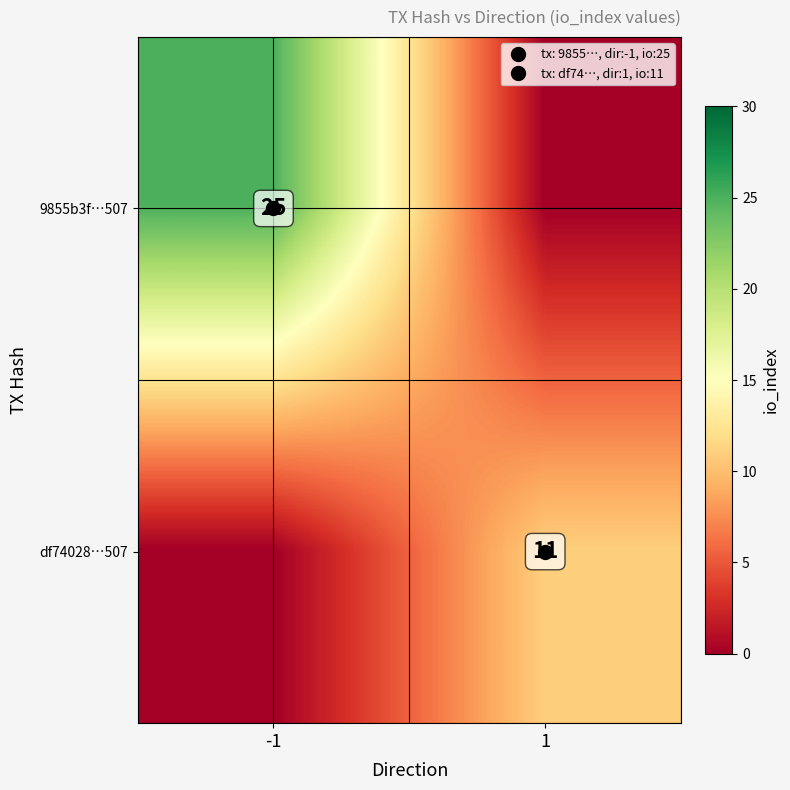

At 1, list the series in order from largest to smallest.

df74028…507, 9855b3f…507